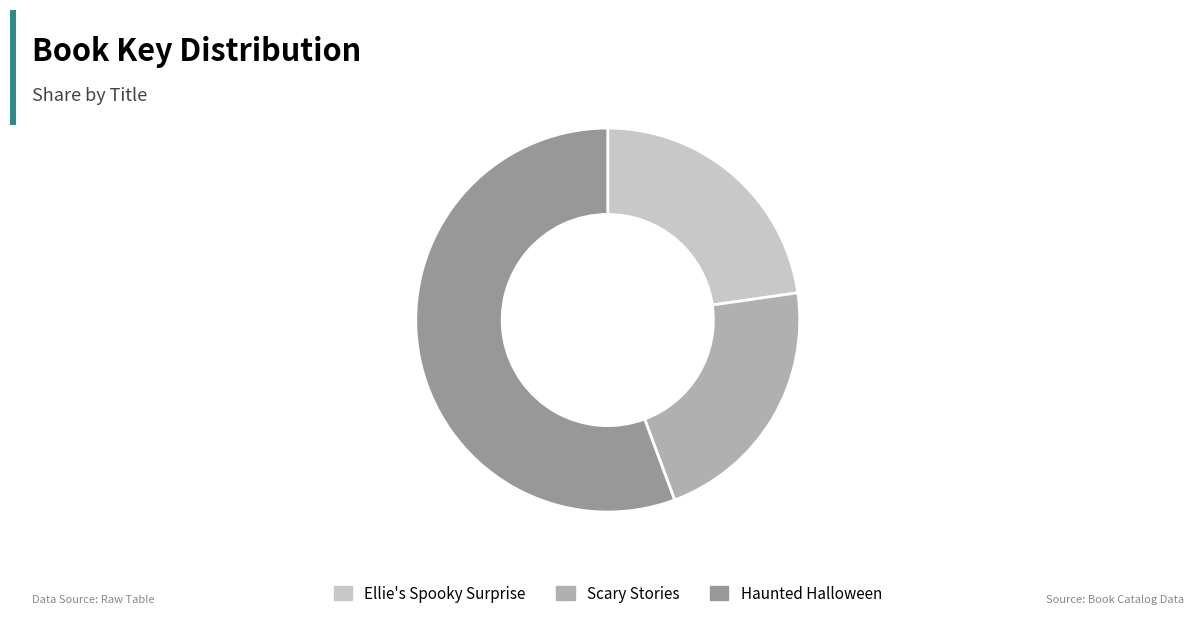

Count the number of slices in the pie.

3